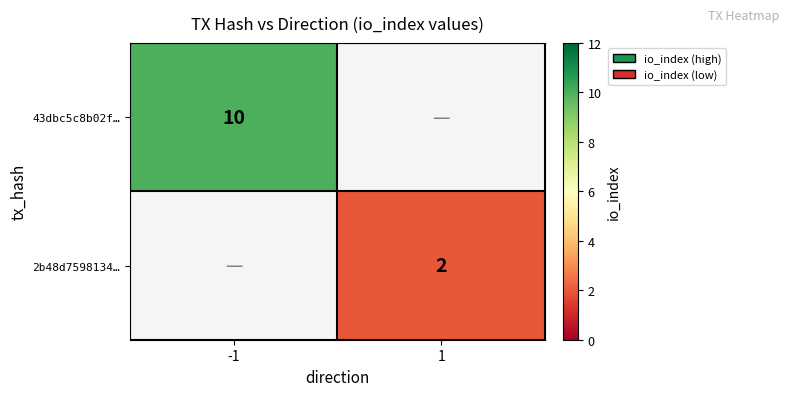

Is it true that 43dbc5c8b02f… equals 7 at -1?

False